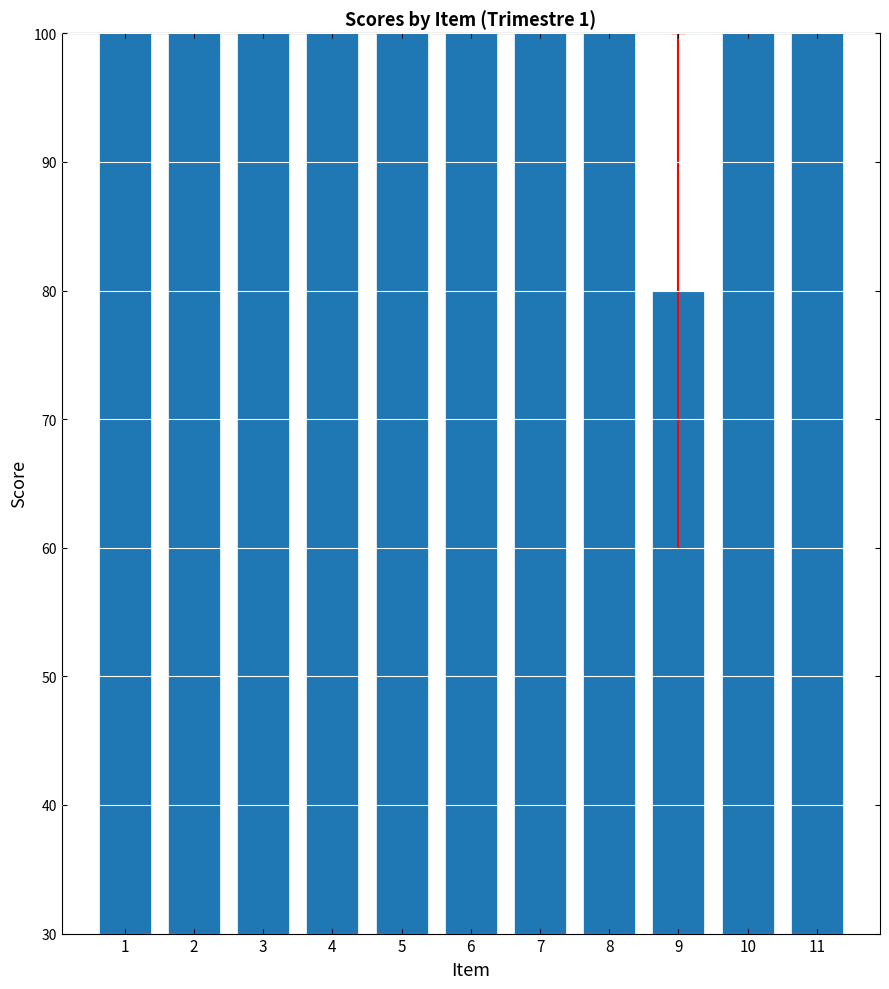

Are the bars grouped side by side (vs. stacked)?

No